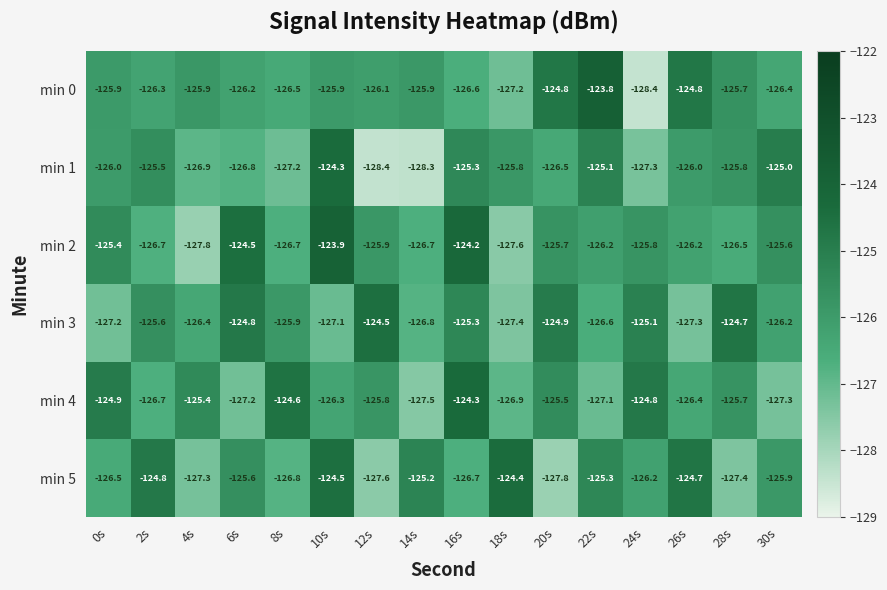

What is the difference between the highest and lowest values at 4s?

2.4